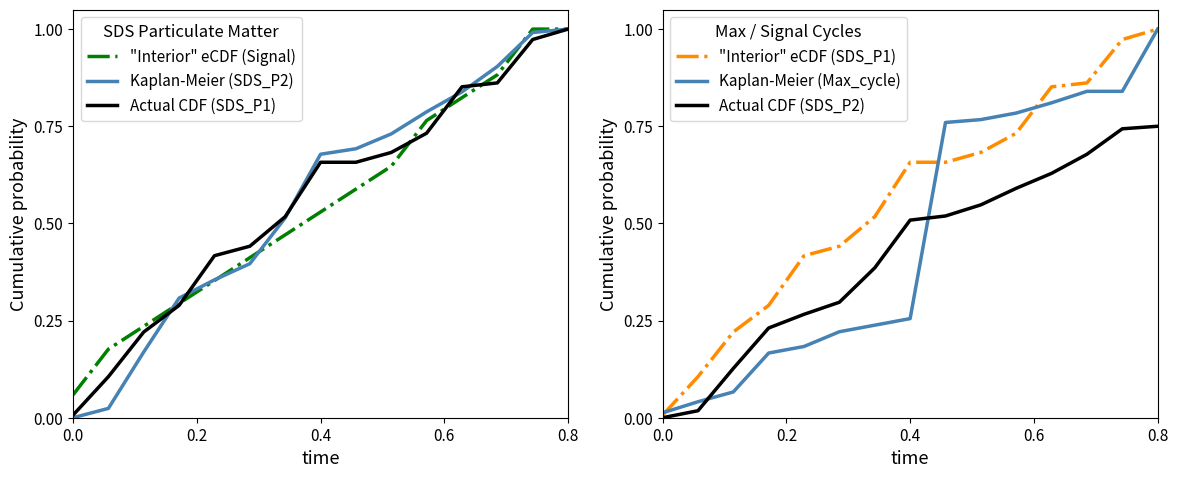

What is the difference between the maximum and minimum values in the Kaplan-Meier (SDS_P2) series?

1.0